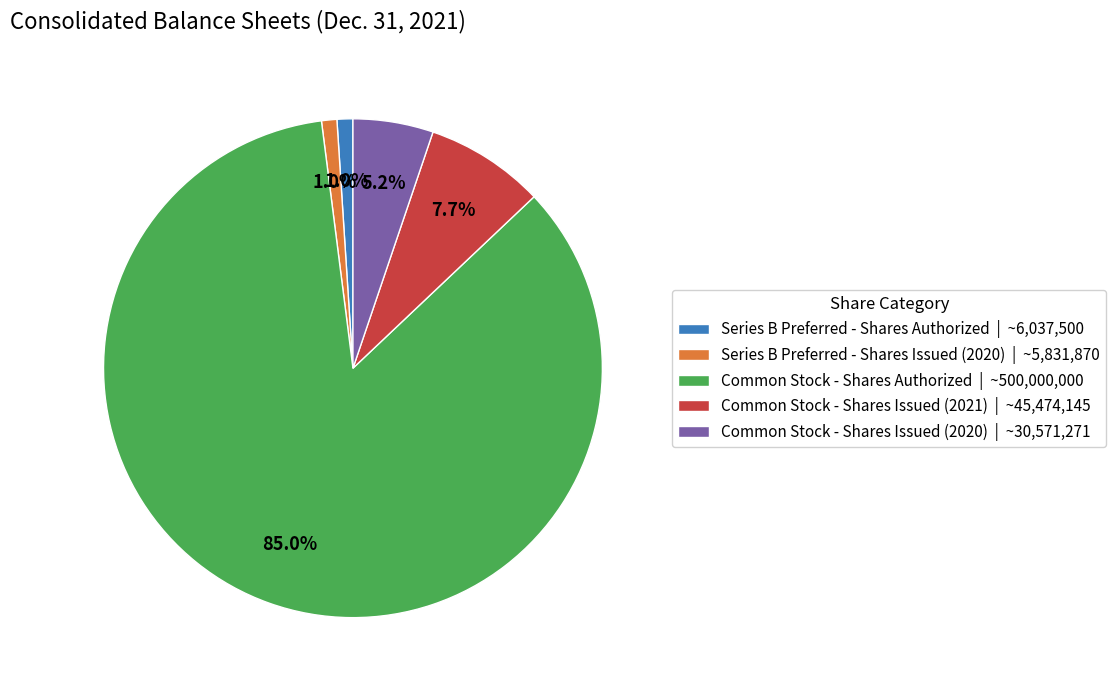

Count the number of slices in the pie.

5